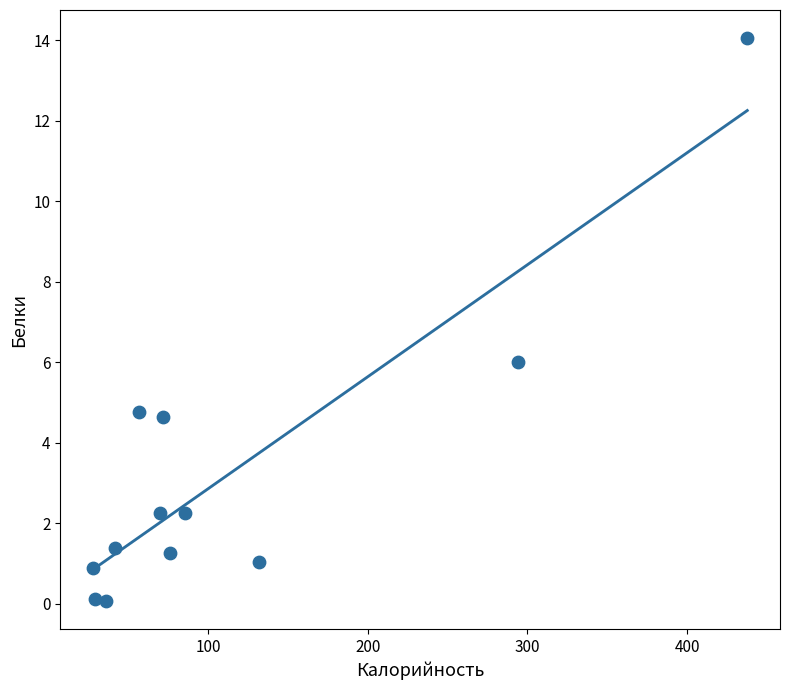

What is the range of X values (max minus min)?

409.7